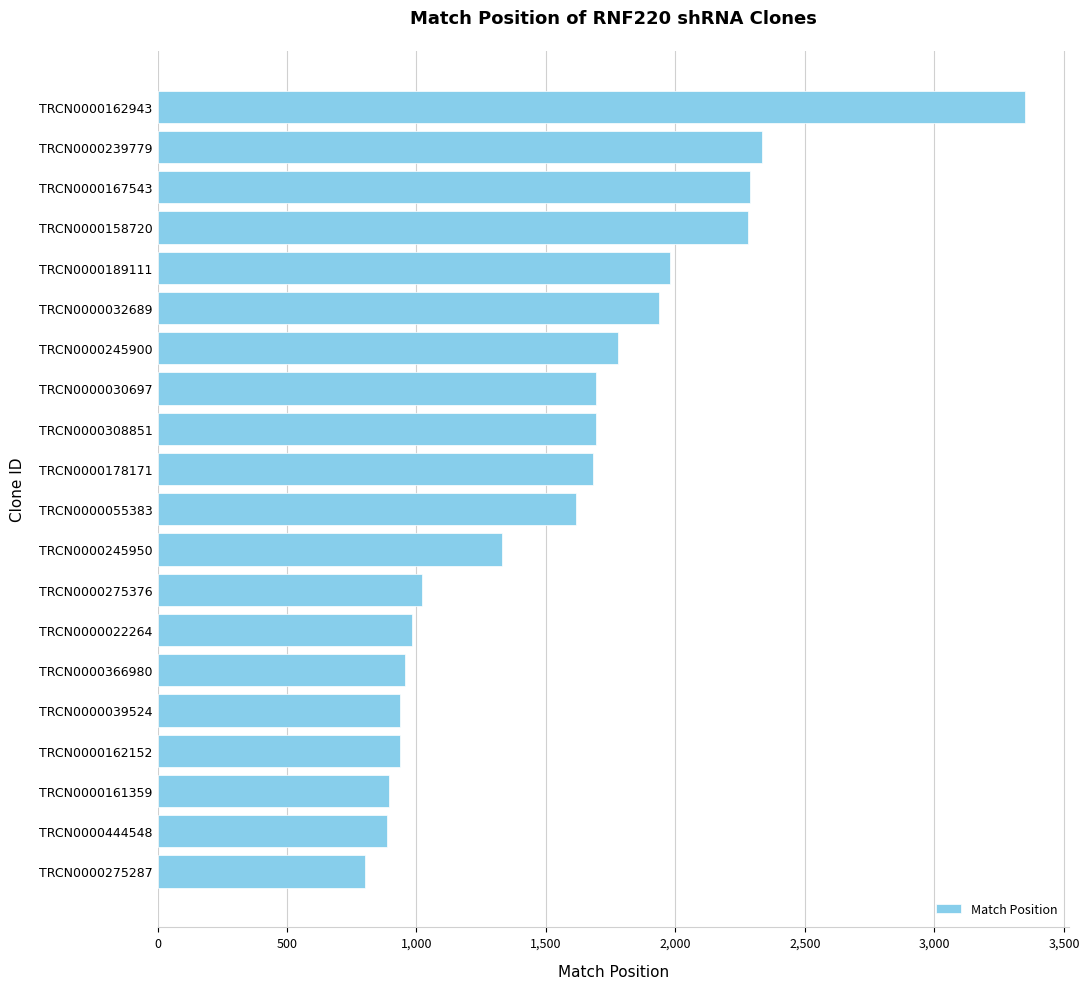

The chart shows a value of 707 at TRCN0000245950. True or false?

False